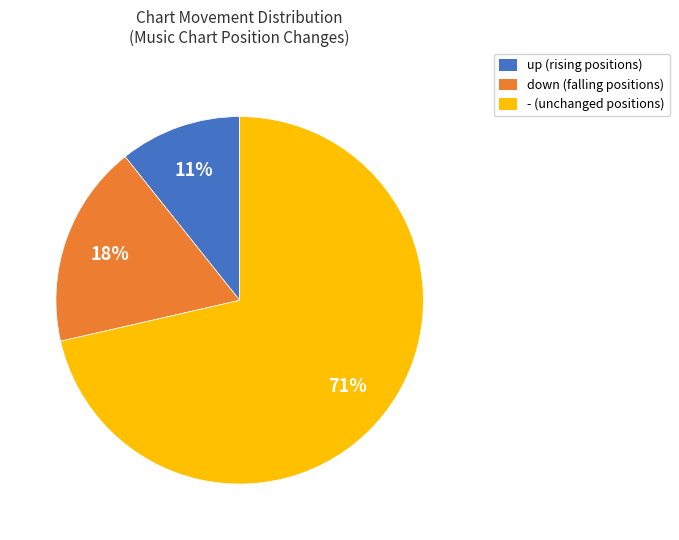

What percentage is the up slice, to the nearest percent?

11%